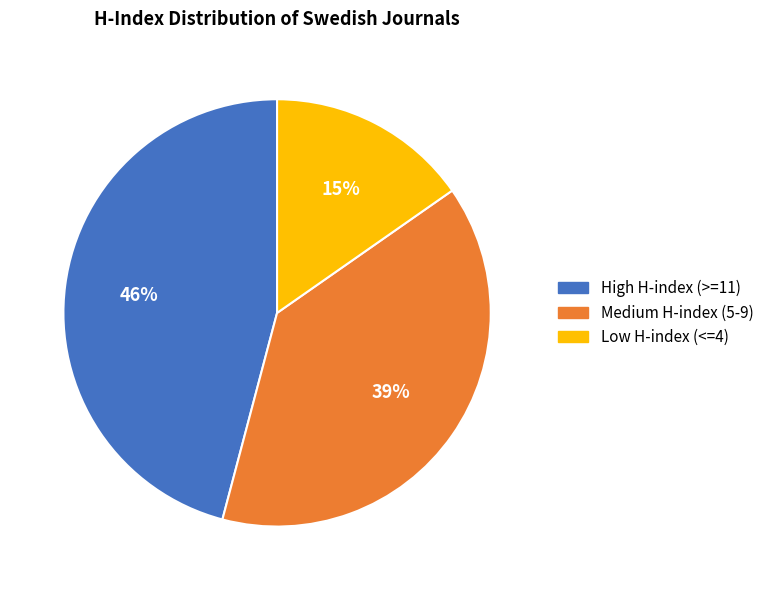

Which has a higher value, Medium H-index (5-9) or Low H-index (<=4)?

Medium H-index (5-9)